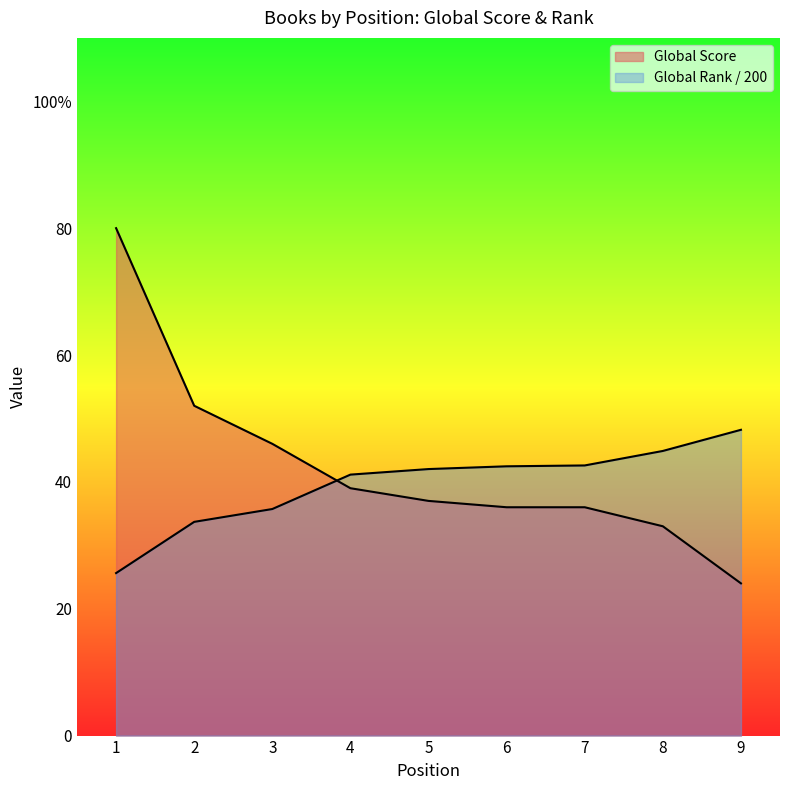

Reading left to right, extract all data points from this chart.

Global Score: 80.0	52.0	46.0	39.0	37.0	36.0	36.0	33.0	24.0
Global Rank (scaled): 25.6	33.7	35.7	41.1	42.0	42.5	42.6	44.9	48.2